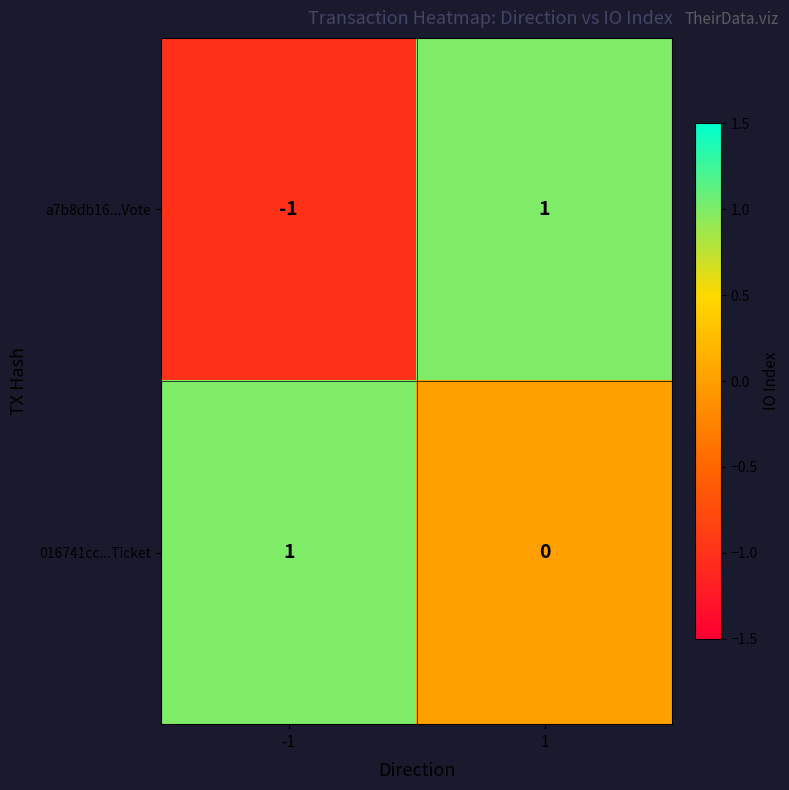

Between -1 and 1, which series saw the biggest shift?

a7b8db16...Vote